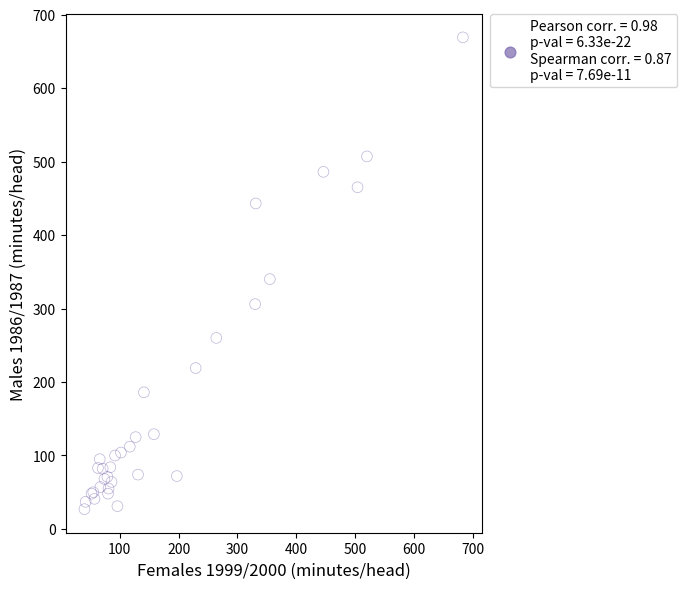

What Y value in the scatter plot is closest to 348?

340